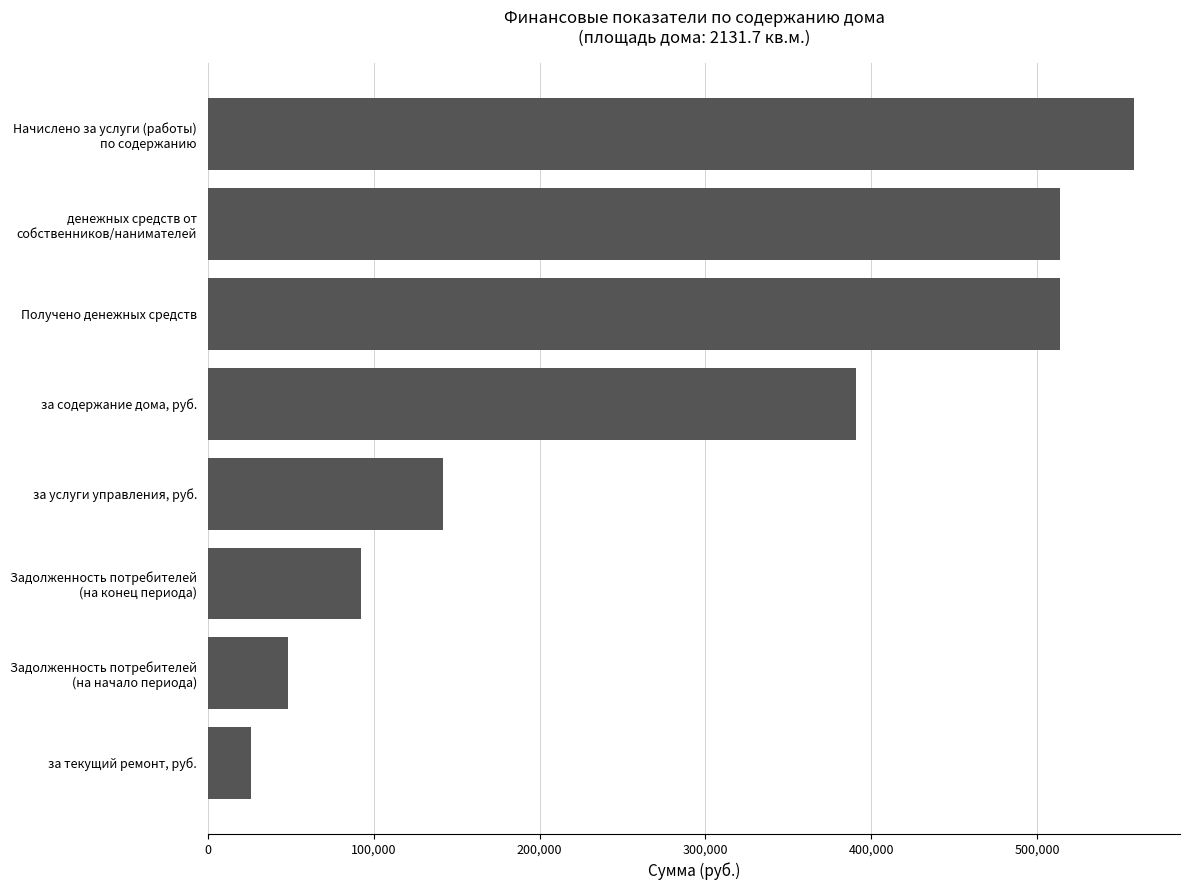

Reading top to bottom, transcribe all the data shown in this chart.

558317.7	514040.7	514040.7	391015.6	141721.7	92467.0	48190.0	25580.4